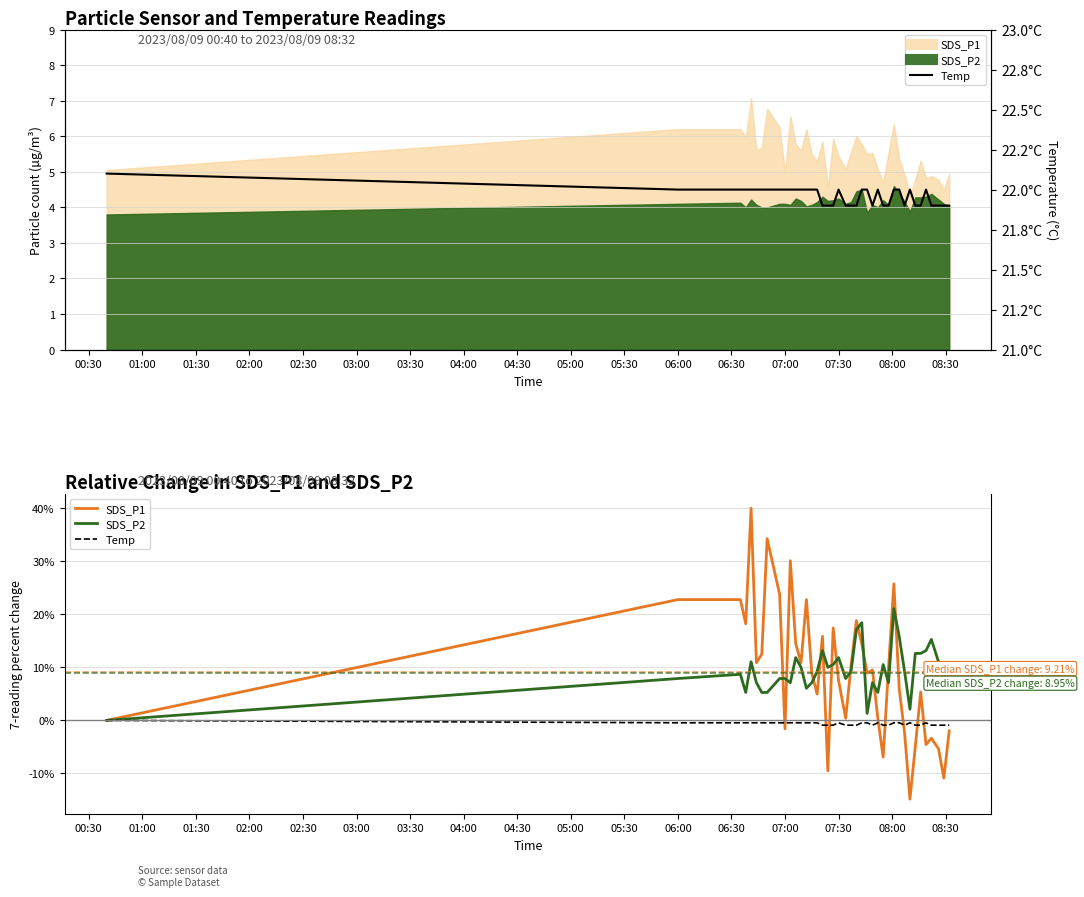

What are all the series names shown in the legend?

SDS_P1, SDS_P2, Temp